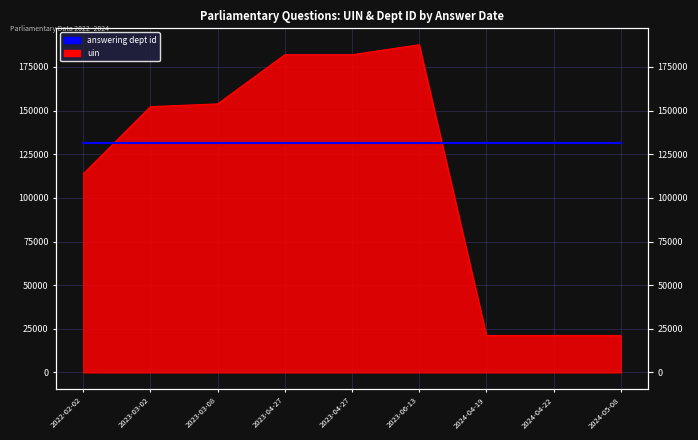

Which label corresponds to the smallest value in the chart?

2024-04-22